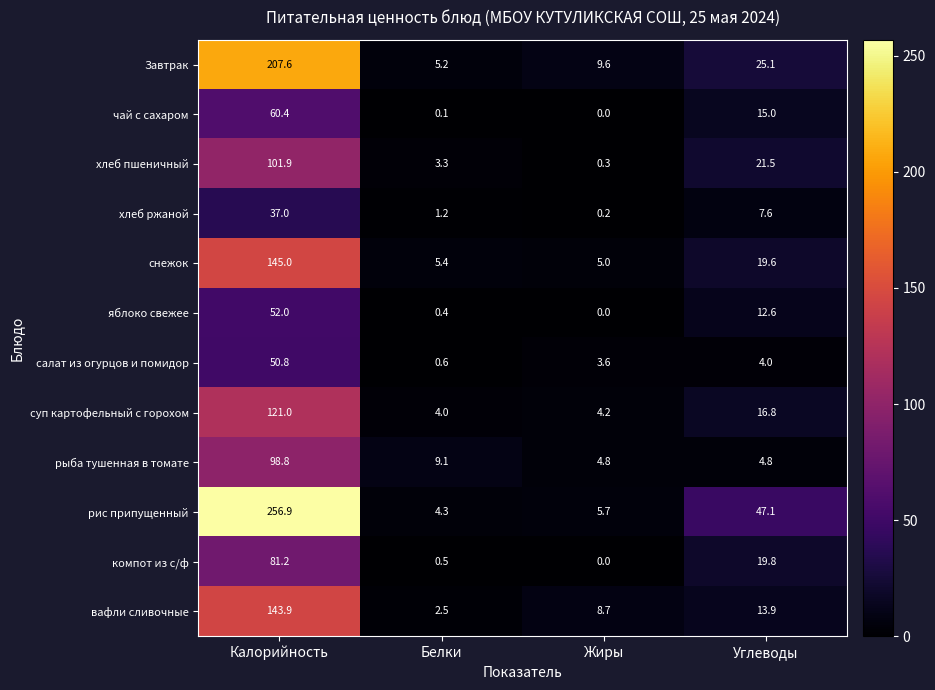

At which category does the chart reach its minimum across all series?

Жиры